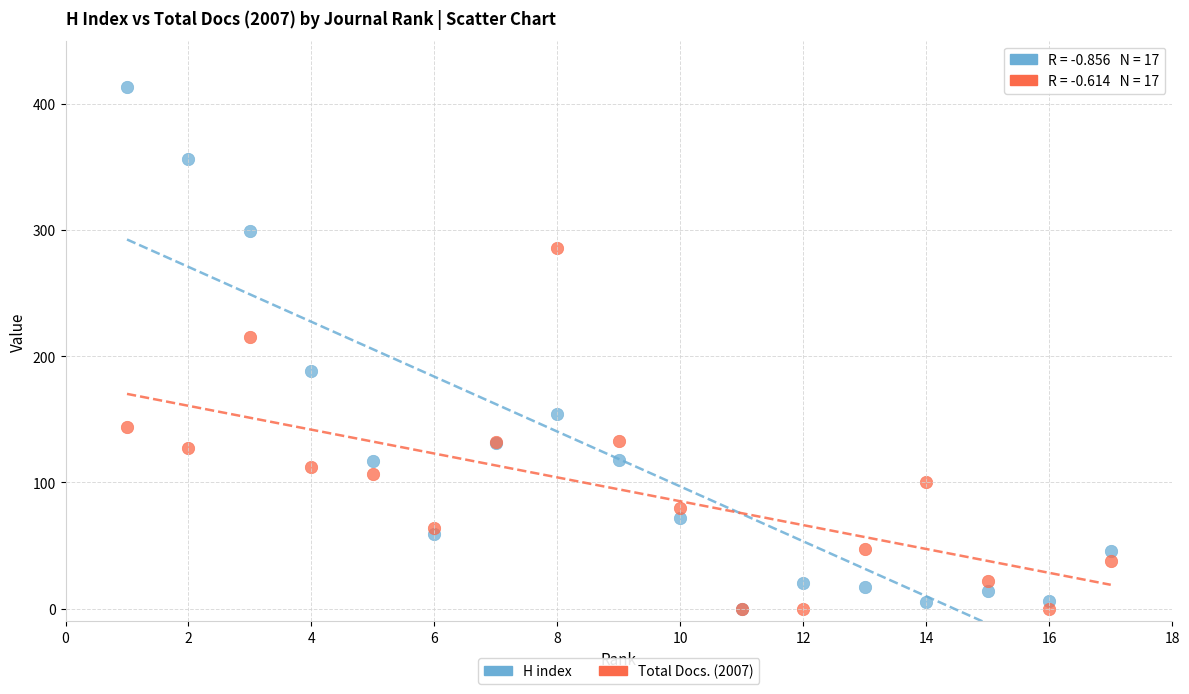

Across all series, what Y value is closest to 206?

215